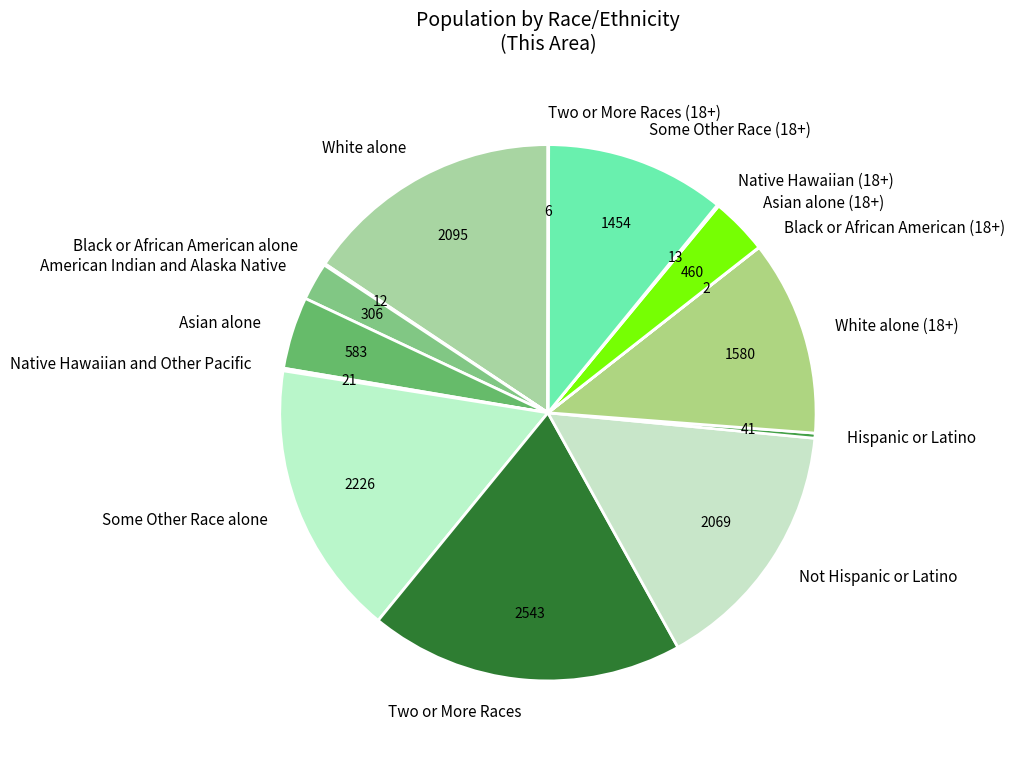

Is it true that Two or More Races is 19% of the pie?

True